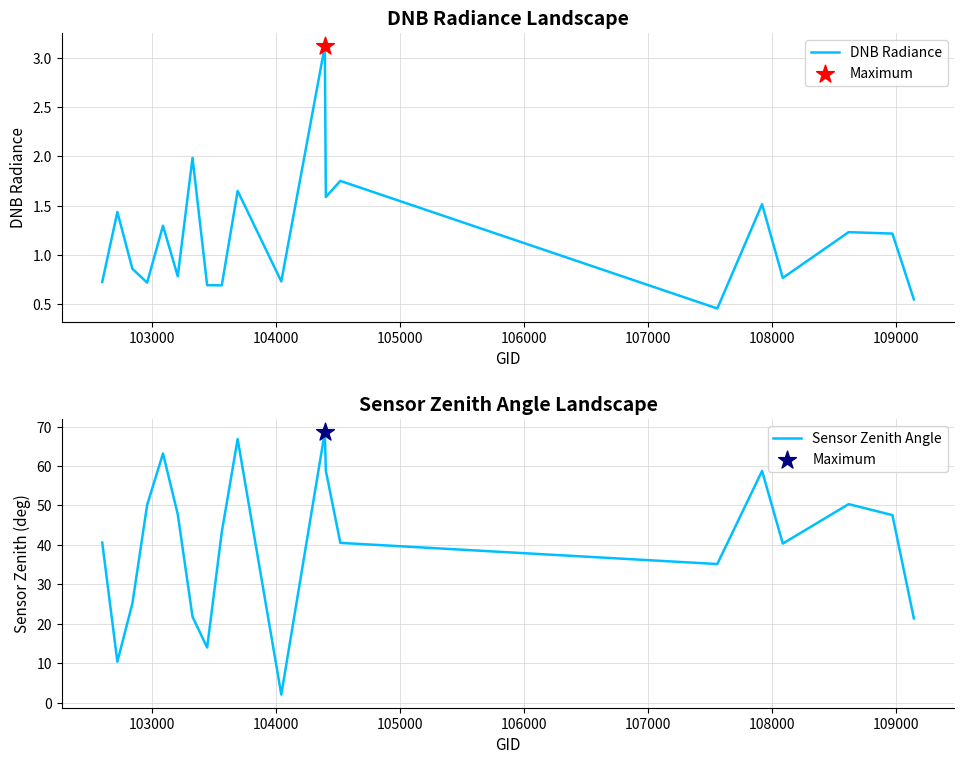

At how many categories does at least one series exceed 28?

14